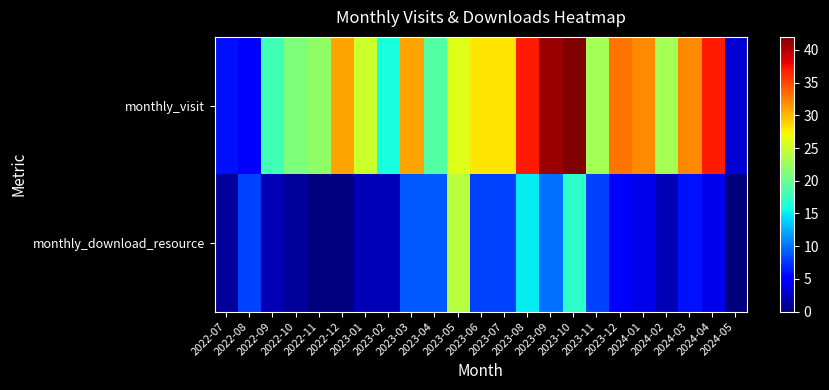

Which series has the largest total across all categories?

monthly_visit